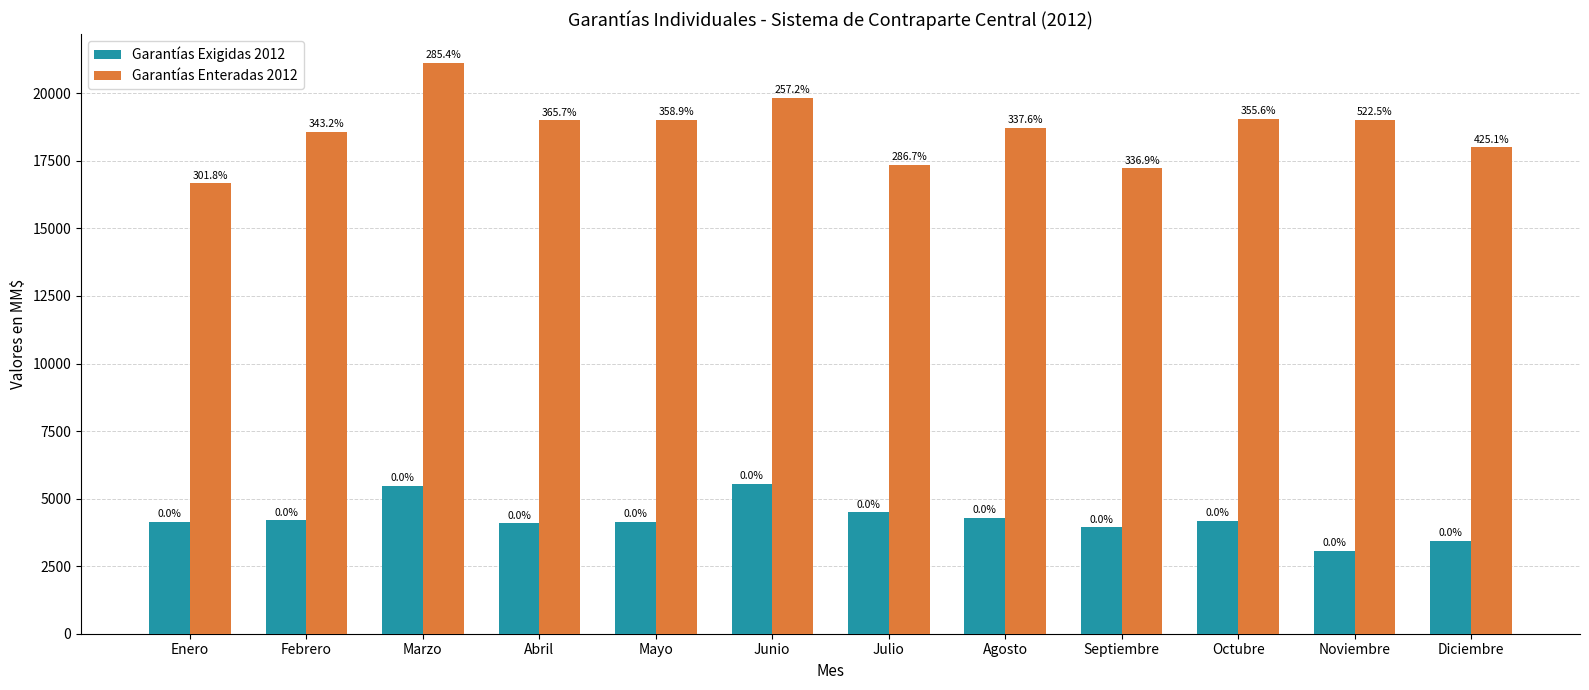

Are the bars horizontal?

No